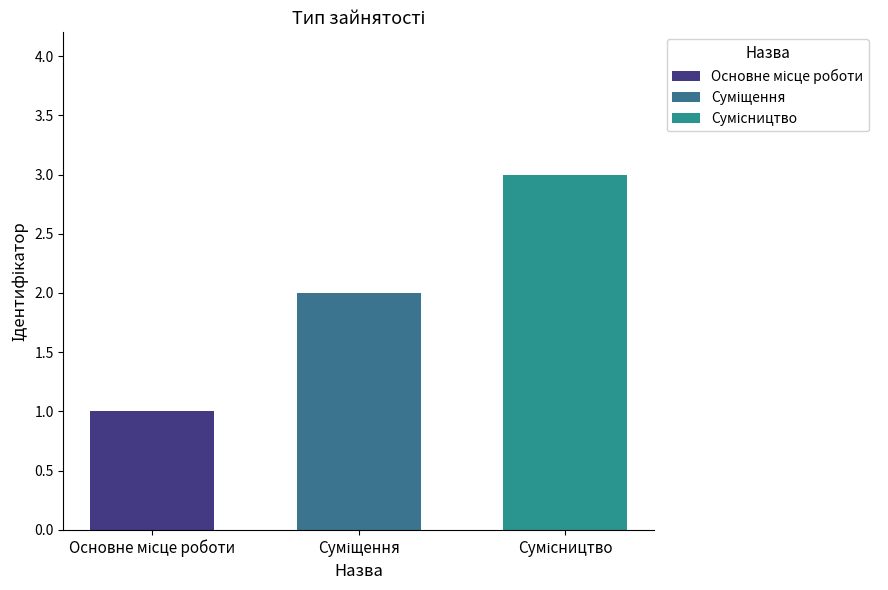

What is the maximum value shown in the chart?

3